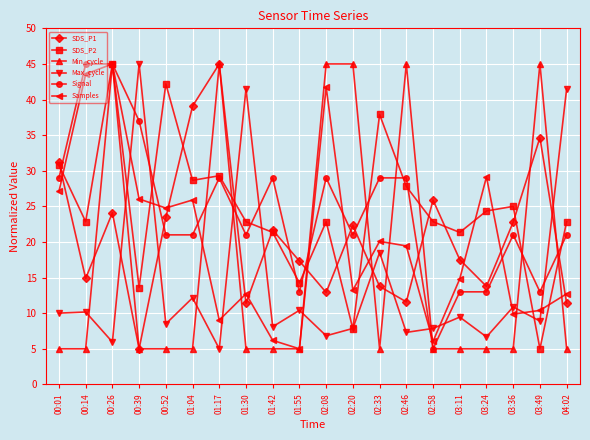

At which category does Samples reach its first local valley?

00:52